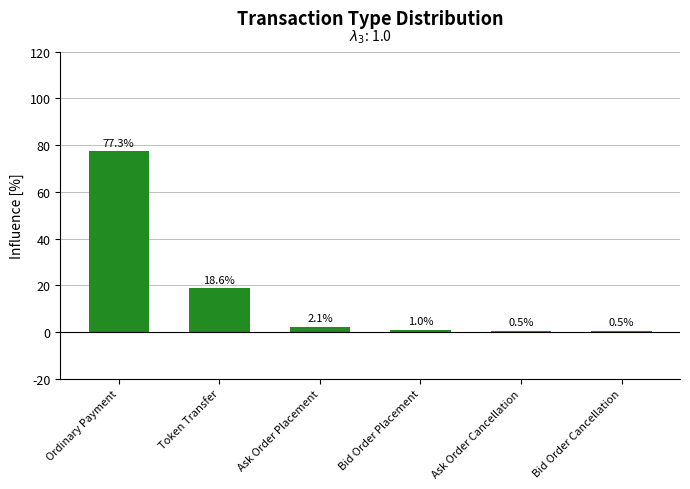

The value at Token Transfer is 32.0. True or false?

False